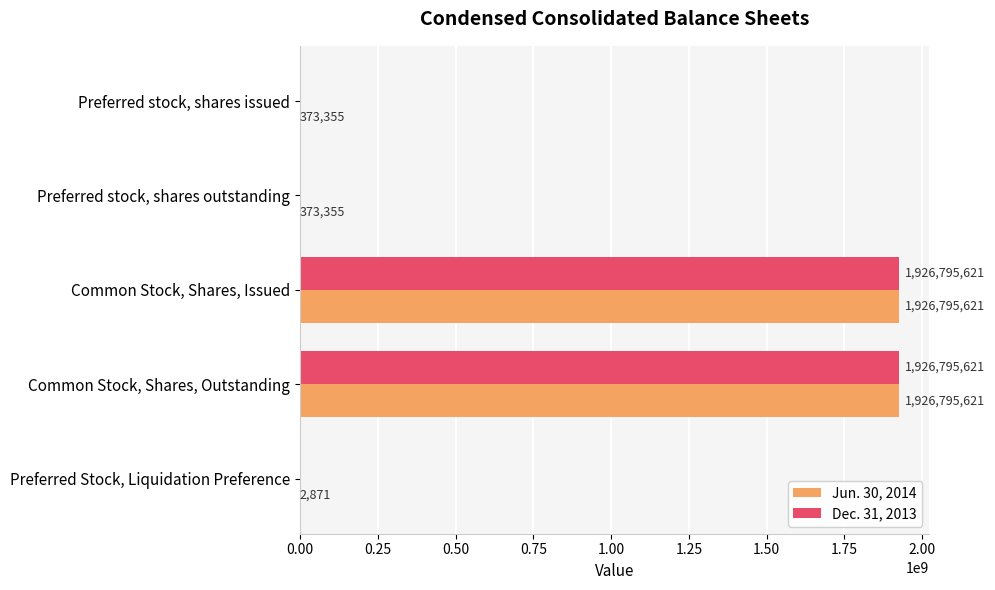

Is it true that Dec. 31, 2013 equals 0 at Preferred stock, shares outstanding?

True